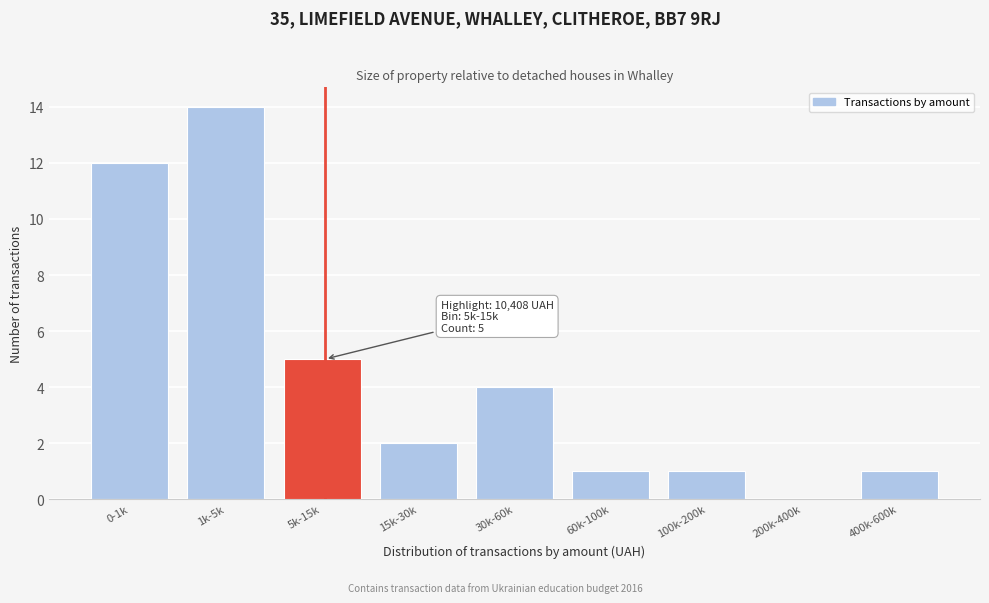

Reading right to left, transcribe all the data shown in this chart.

400k-600k=1	200k-400k=0	100k-200k=1	60k-100k=1	30k-60k=4	15k-30k=2	5k-15k=5	1k-5k=14	0-1k=12